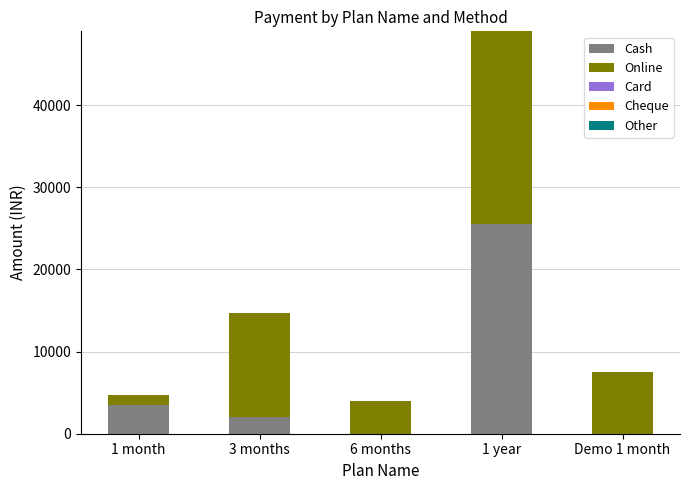

Does the chart contain stacked bars?

Yes